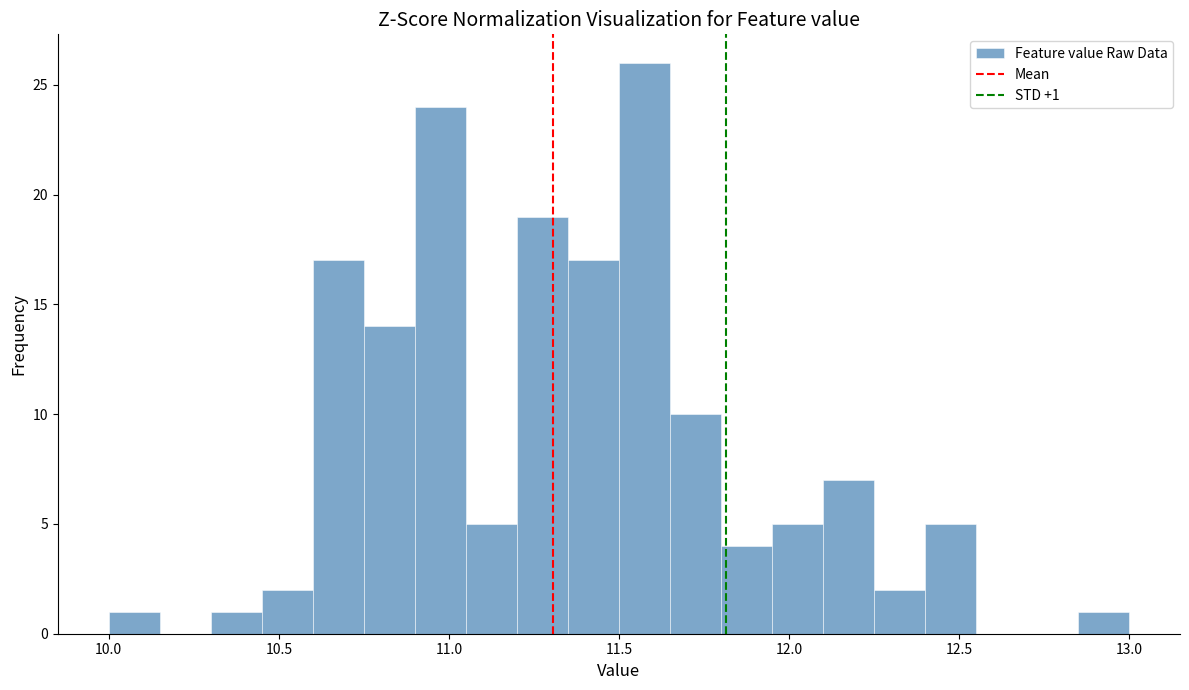

Around what value on the x-axis is the tallest bar? Give the approximate position of its centre, as read against the axis.

11.60